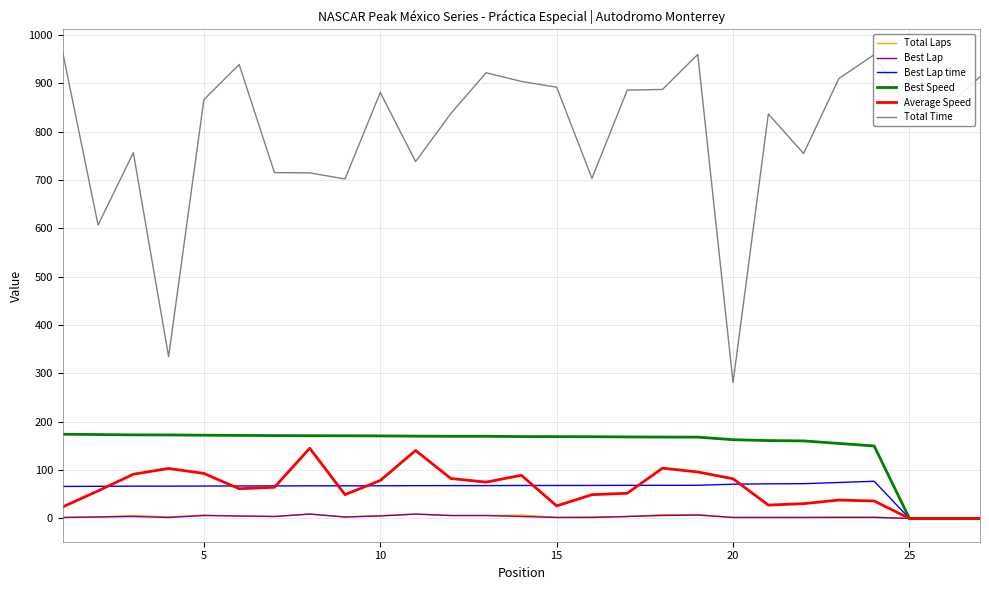

Which series has the largest total across all categories?

Total Time